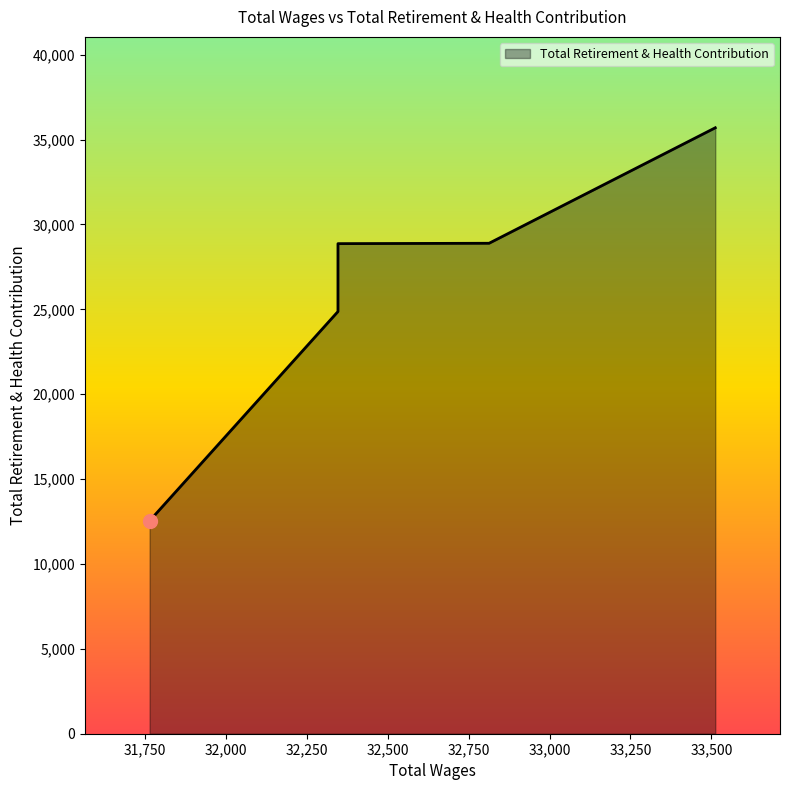

What is the greatest value displayed?

35694